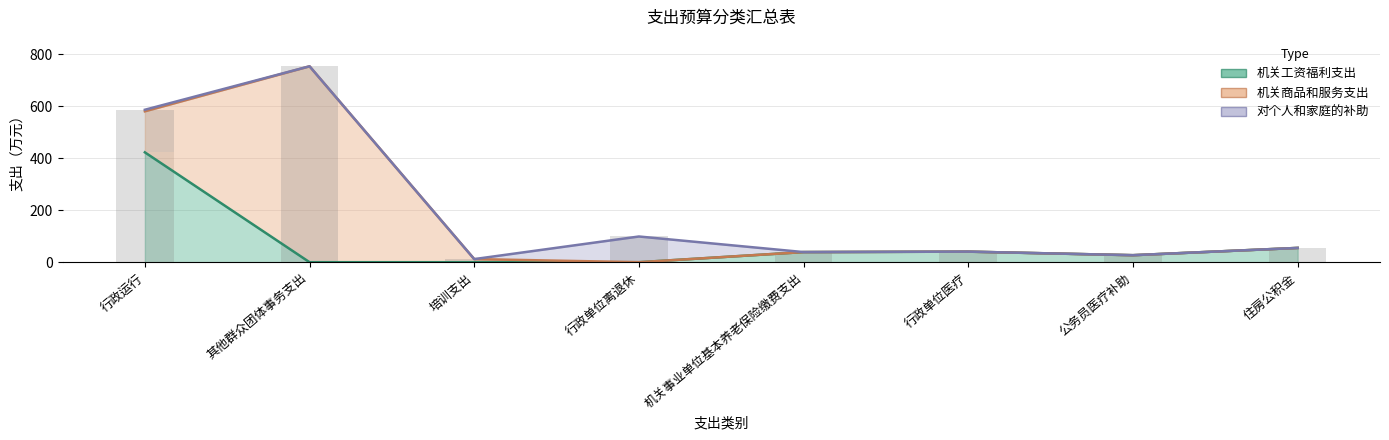

At which category does the chart reach its minimum across all series?

其他群众团体事务支出